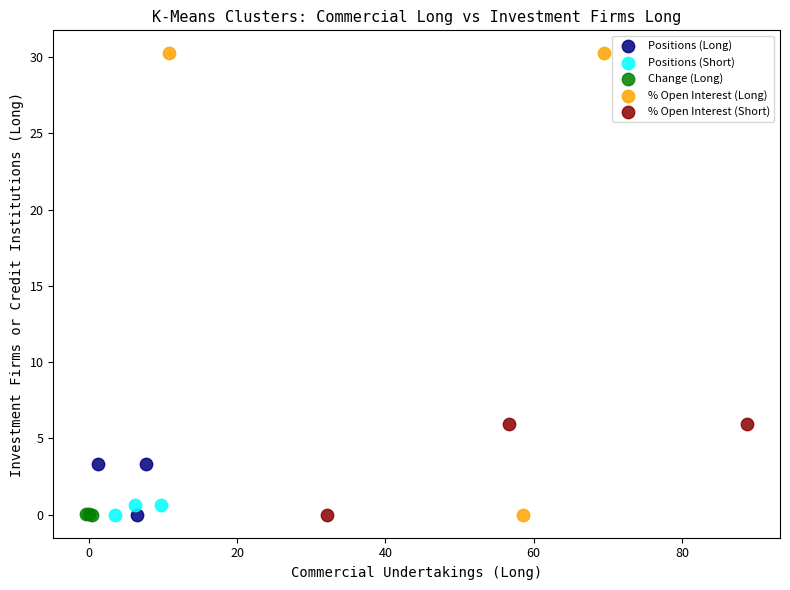

What are all the series names shown in the legend?

Positions (Long), Positions (Short), Change (Long), % Open Interest (Long), % Open Interest (Short)